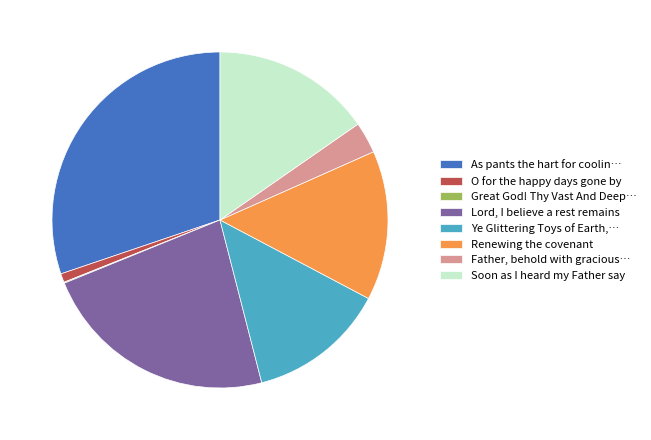

True or false: Ye Glittering Toys of Earth,… accounts for 13% of the total.

True